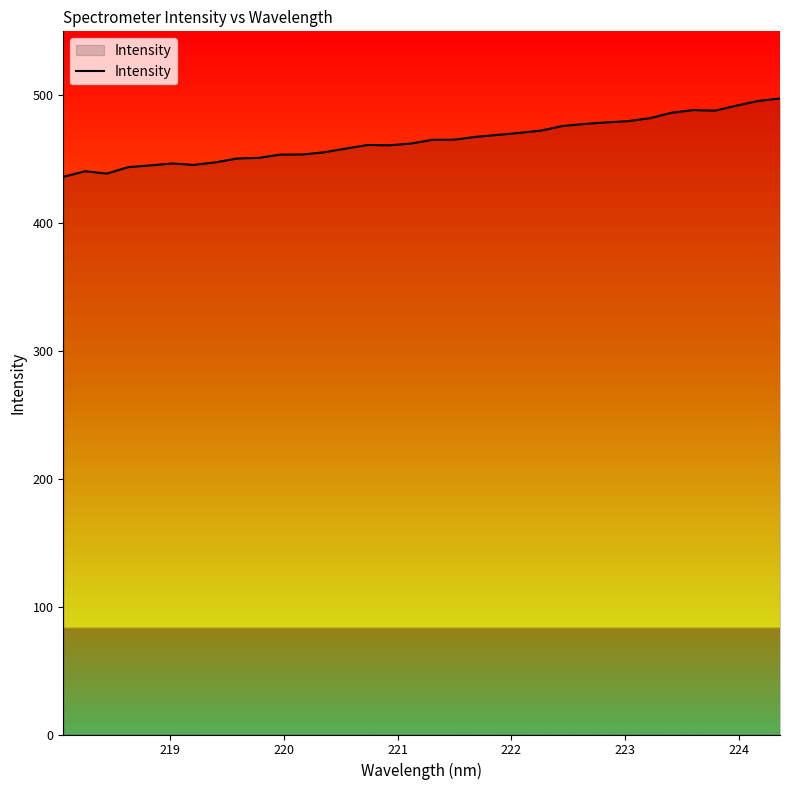

What is the maximum value shown in the chart?

497.5